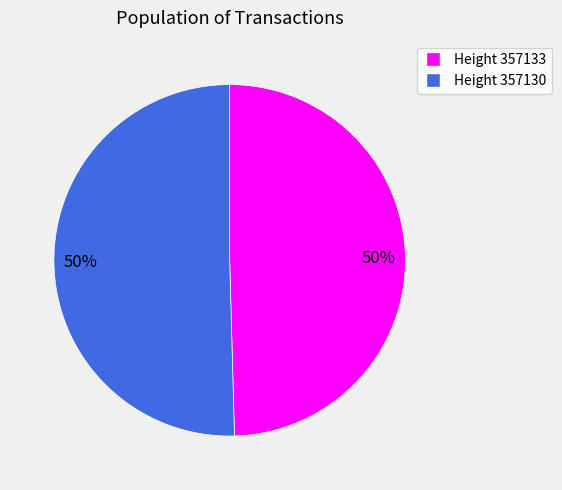

To the nearest percent, what is the average slice percentage?

50%